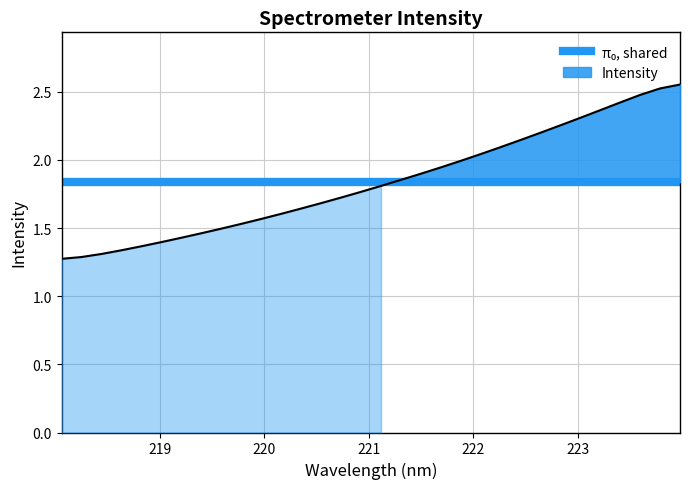

What is the label of the 8th point from the right?

222.6447